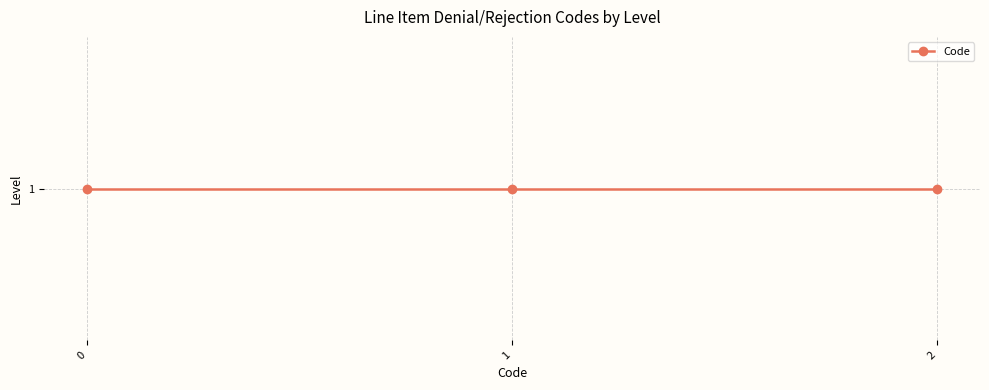

How many distinct data groups are displayed?

1